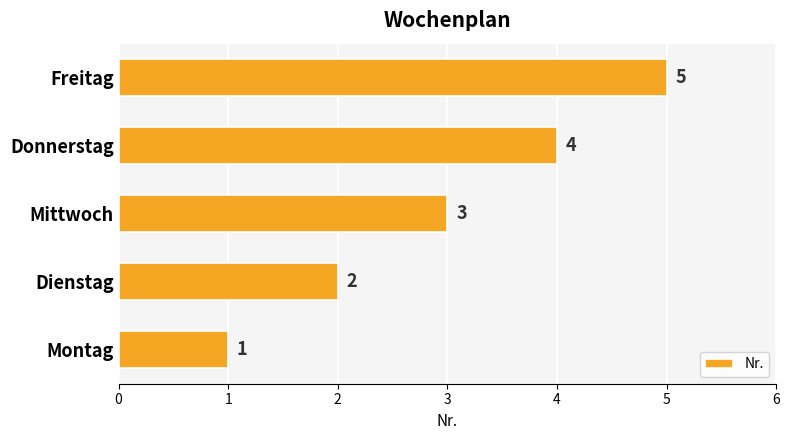

Between Montag and Donnerstag, which is larger?

Donnerstag